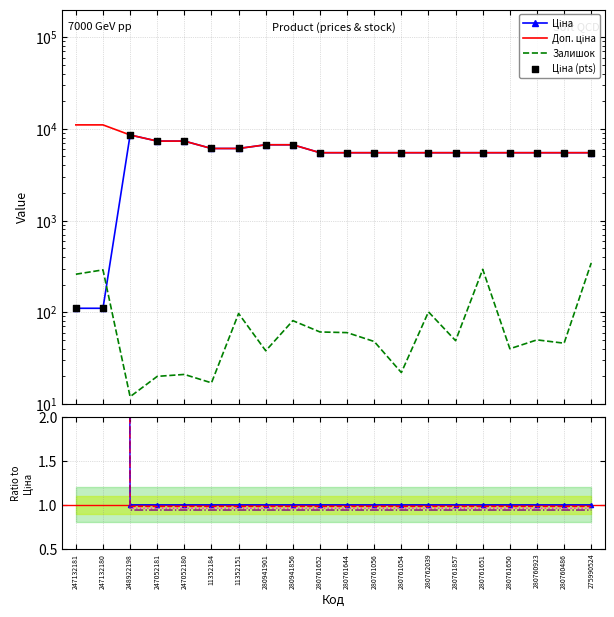

At how many categories does at least one series exceed 1273?

20